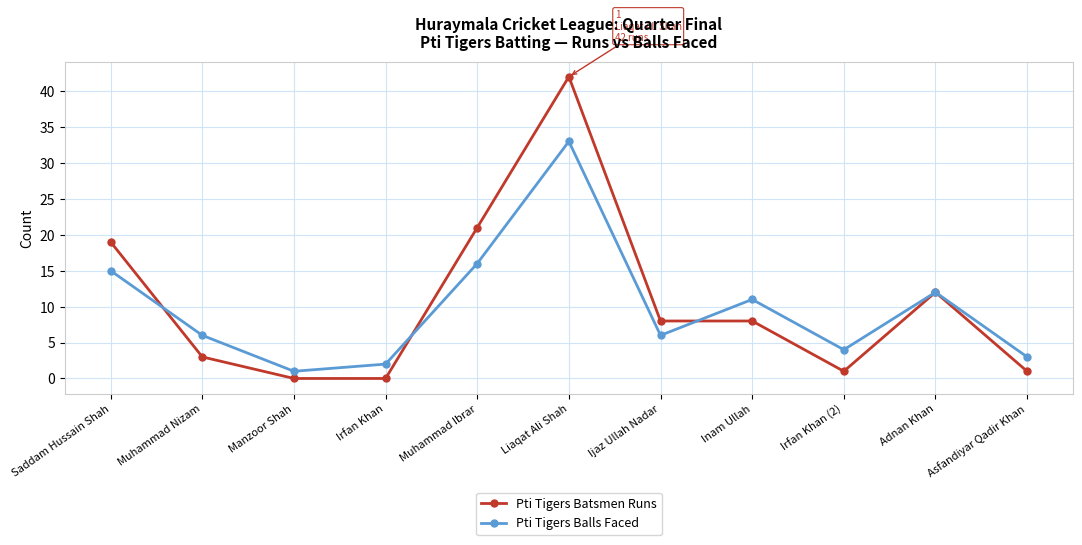

Which series has the widest spread of values?

Pti Tigers Batsmen Runs